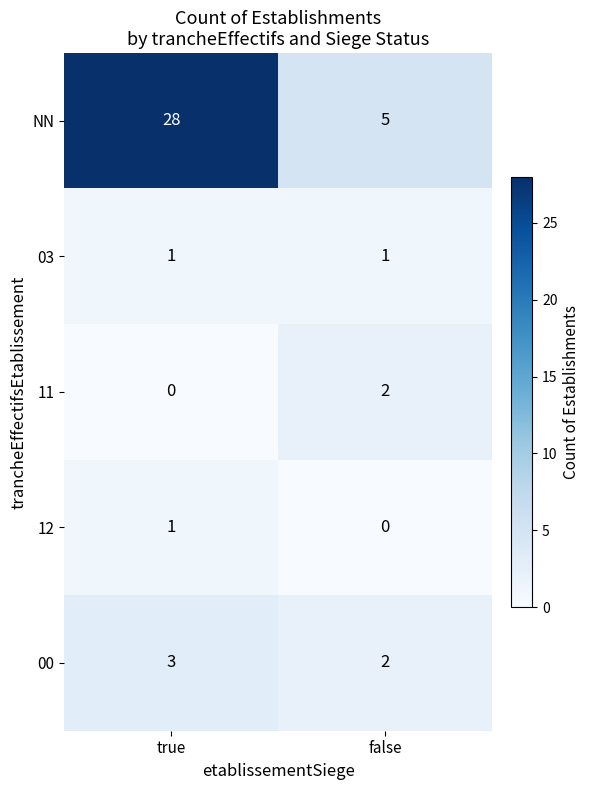

Reading left to right, list all the values displayed in this chart.

NN: 28	5
03: 1	1
11: 0	2
12: 1	0
00: 3	2